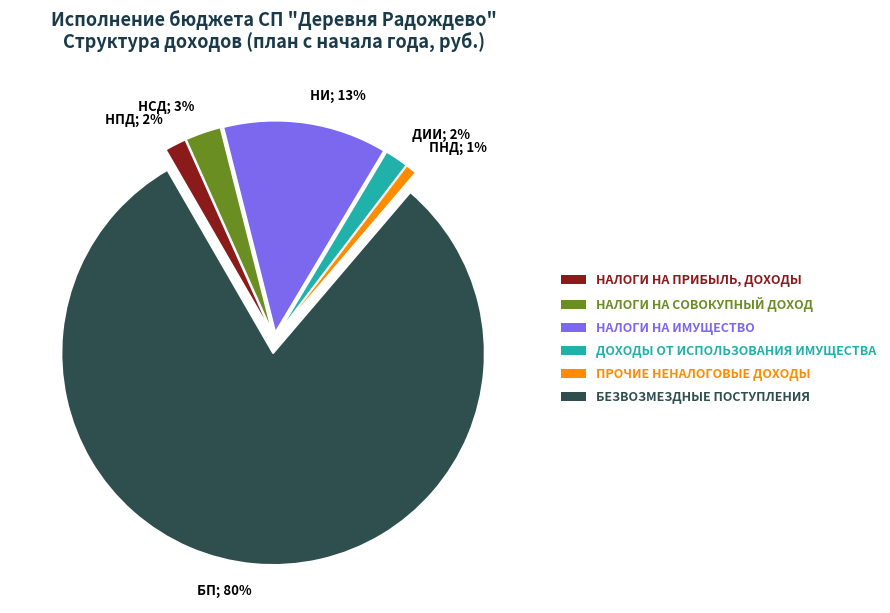

Do НАЛОГИ НА СОВОКУПНЫЙ ДОХОД and БЕЗВОЗМЕЗДНЫЕ ПОСТУПЛЕНИЯ together represent more than half of the pie?

Yes